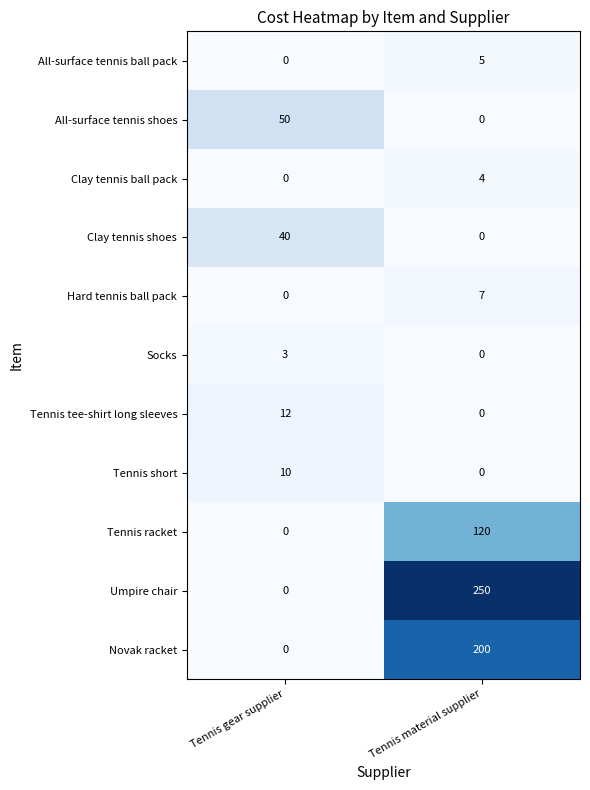

Is it true that Clay tennis shoes equals -25 at Tennis material supplier?

False